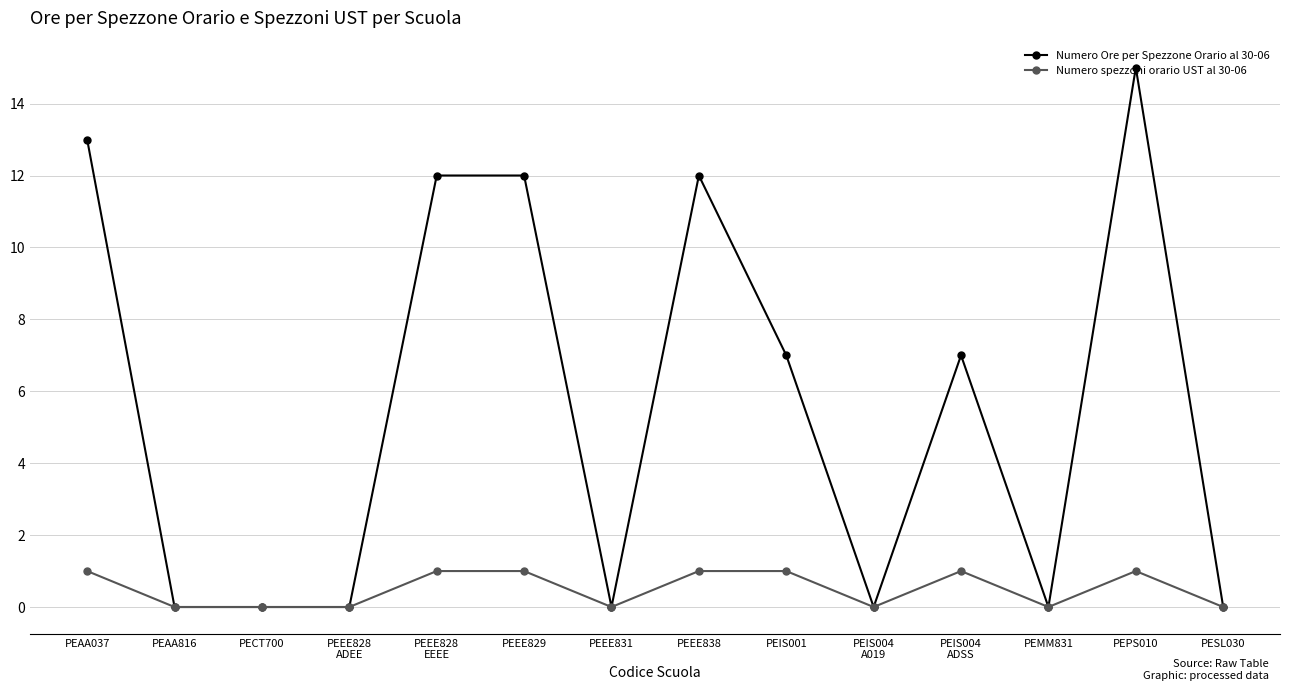

Reading left to right, list all the values displayed in this chart.

Numero Ore per Spezzone Orario al 30-06: 13	0	0	0	12	12	0	12	7	0	7	0	15	0
Numero spezzoni orario UST al 30-06: 1	0	0	0	1	1	0	1	1	0	1	0	1	0